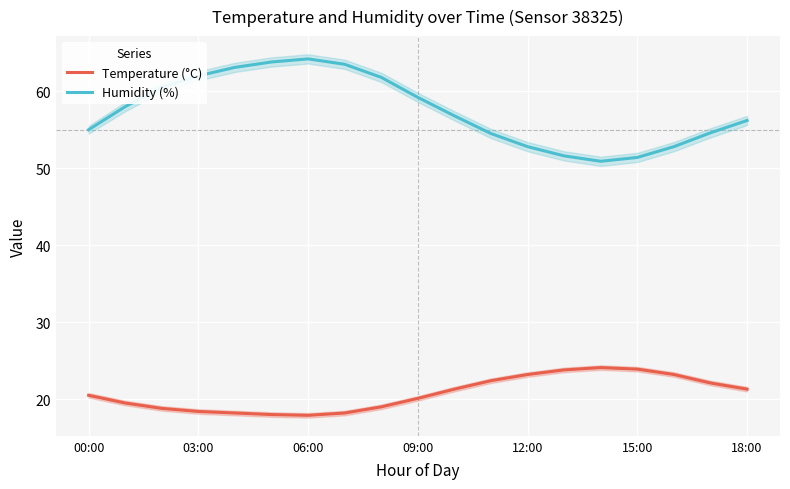

True or false: Temperature (°C) and Humidity (%) intersect in this chart.

False